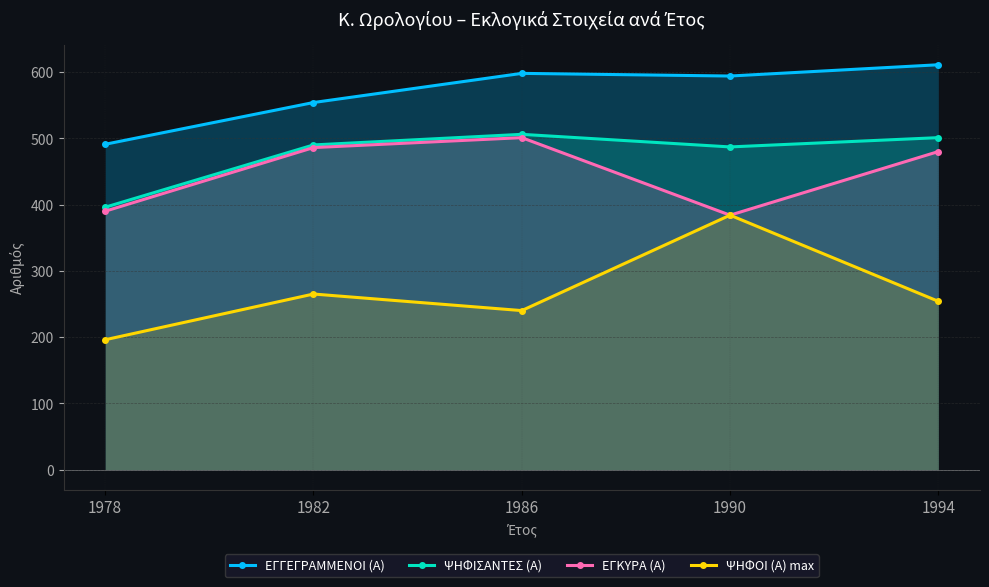

How many values in the ΨΗΦΙΣΑΝΤΕΣ (Α) series are below 490?

2